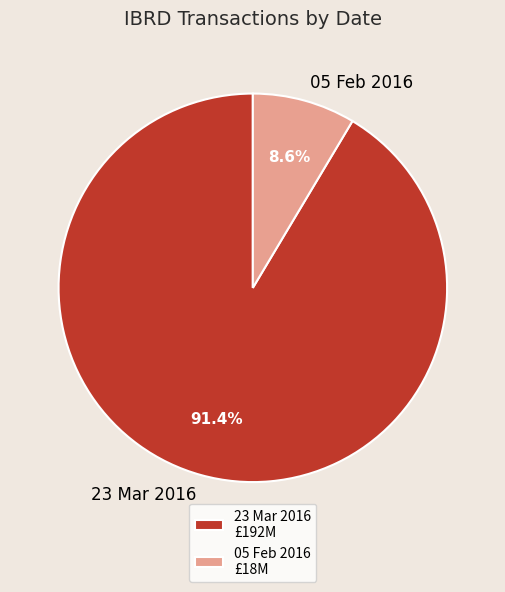

Which slice is the largest?

23 Mar 2016